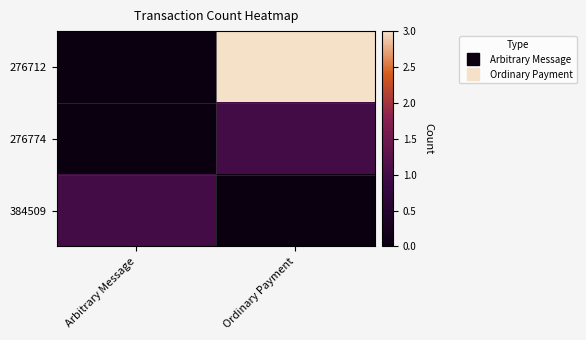

Between Ordinary Payment and Arbitrary Message, which is larger?

Ordinary Payment